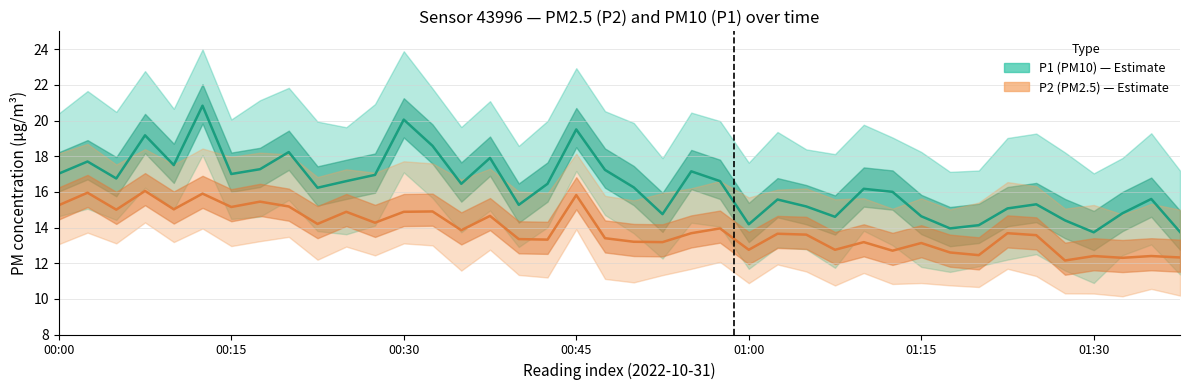

True or false: P2 and P1 intersect in this chart.

False